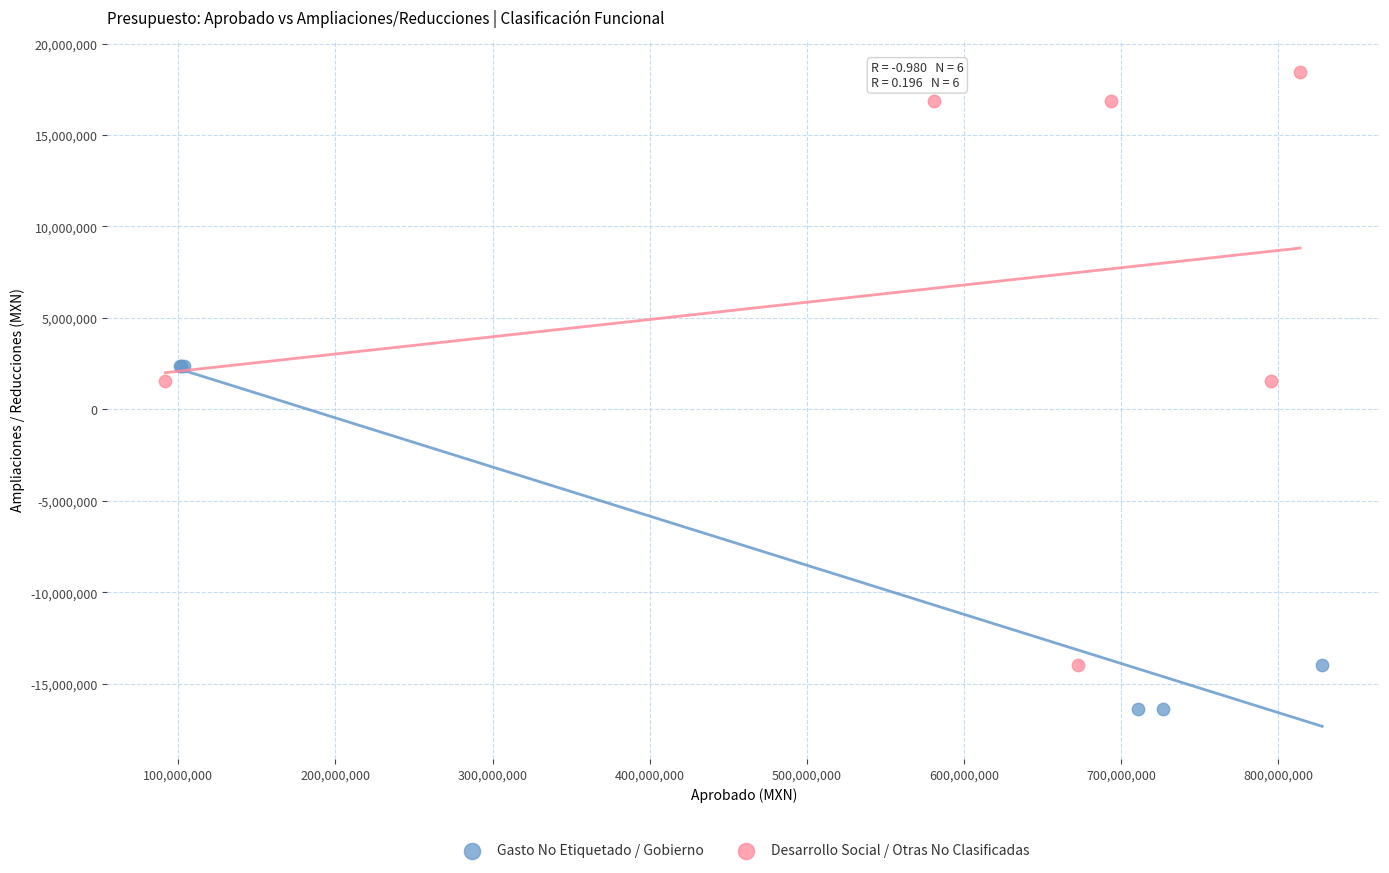

Which series reaches the maximum Y coordinate?

Desarrollo Social / Otras No Clasificadas